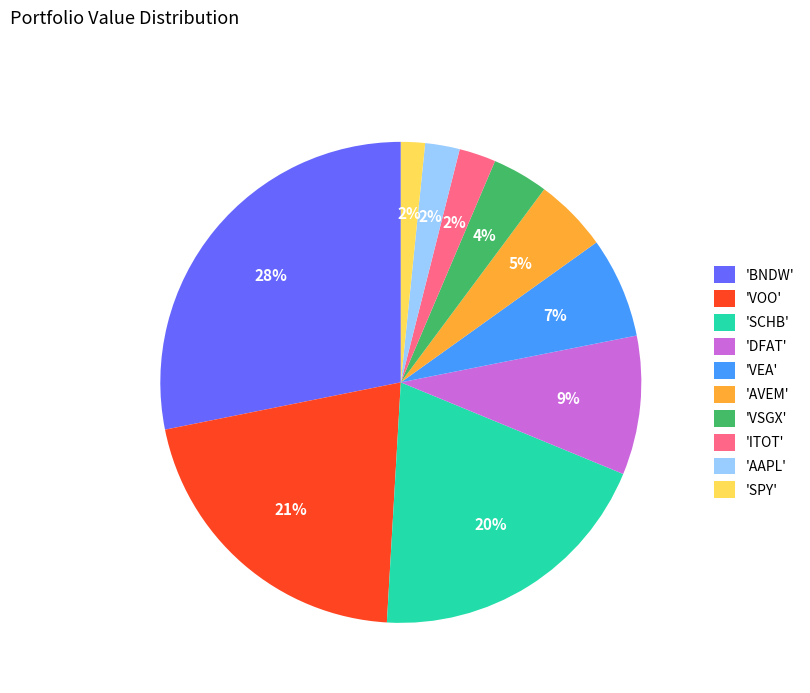

To the nearest percent, what portion does 'VEA' represent?

7%